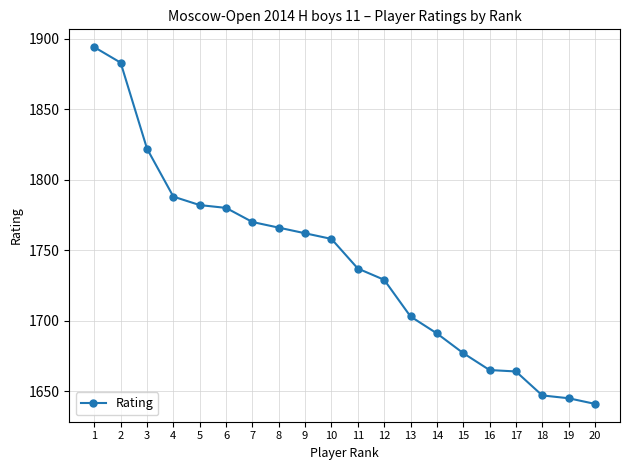

What is the average value?

1740